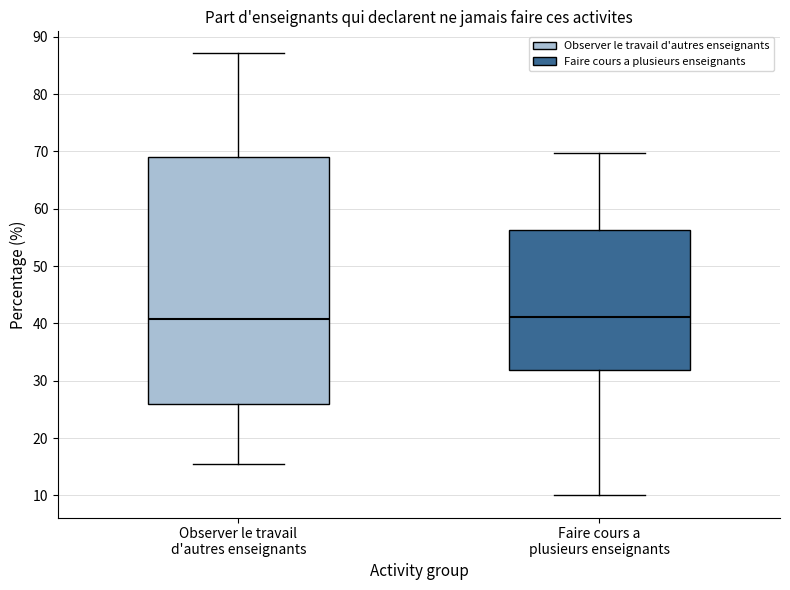

Reading left to right, read every box against the y-axis: the position of its median line, the range the box covers, and the ends of its whiskers. The values are not printed on the chart, so give them approximately, as read against the axis.

Observer le travail d'autres enseignants: median 41, box 26 to 69, whiskers 16 to 87
Faire cours a plusieurs enseignants: median 41, box 32 to 56, whiskers 10 to 70